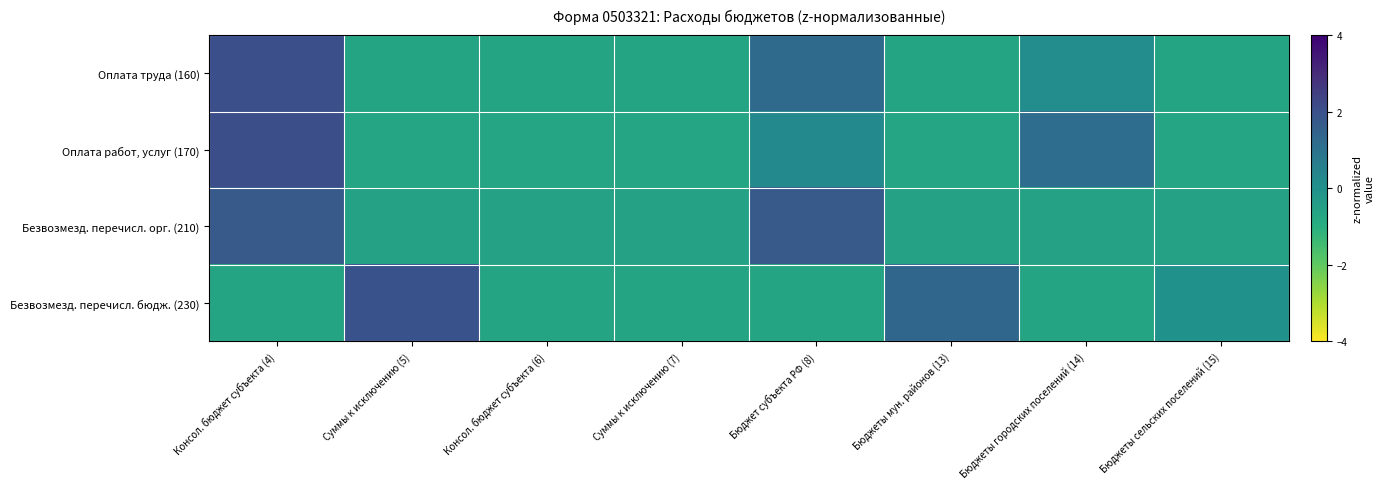

Which series changed the most between Бюджет субъекта РФ (8) and Бюджеты сельских поселений (15)?

Безвозмезд. перечисл. орг. (210)